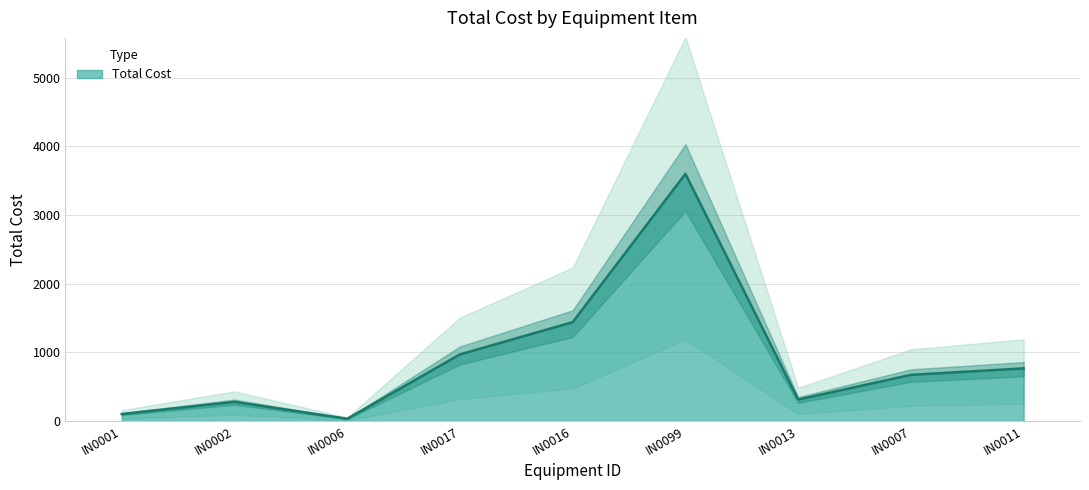

At which category does the chart reach its peak across all series?

IN0099